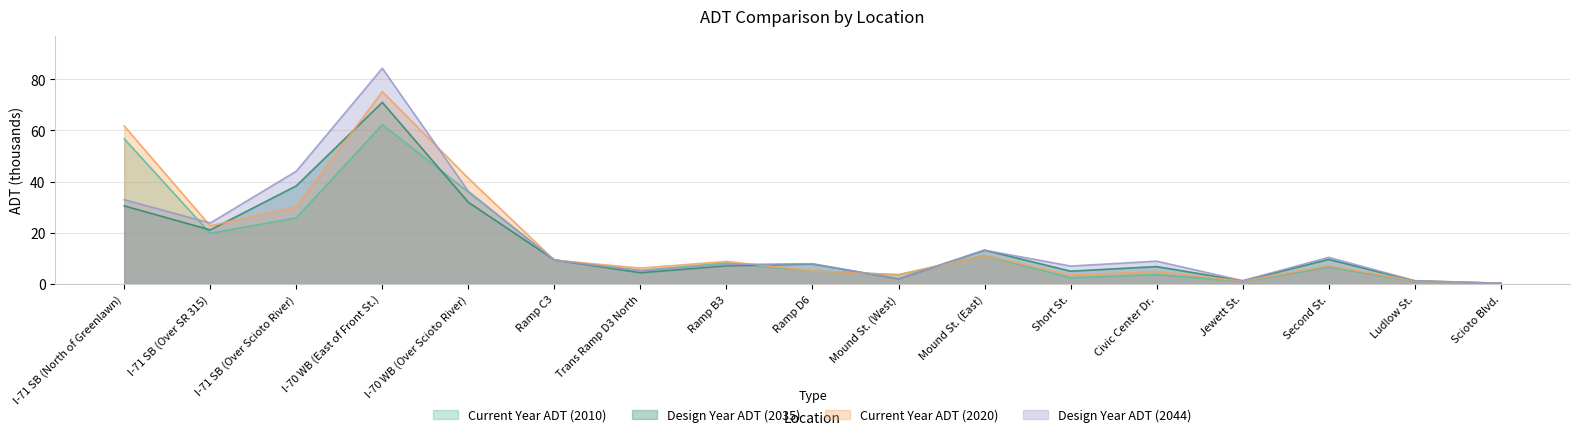

What value does the Design Year ADT (2044) series have at I-70 WB (East of Front St.)?

84.2